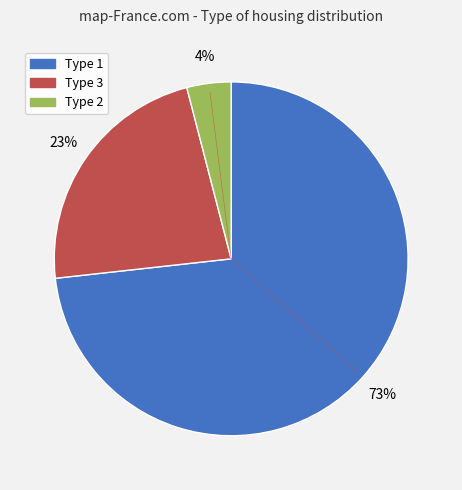

To the nearest percent, what is the average slice percentage?

33%